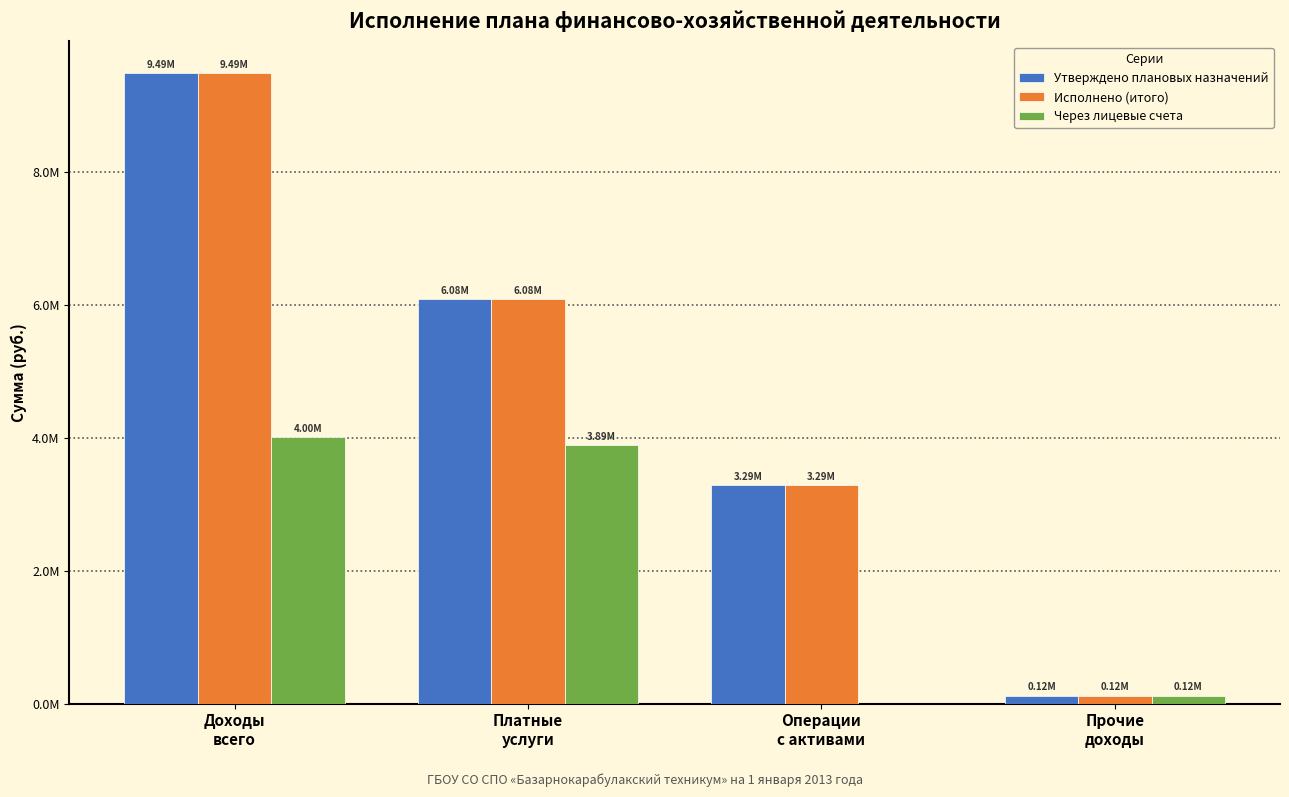

What are all the series names shown in the legend?

Утверждено плановых назначений, Исполнено (итого), Через лицевые счета